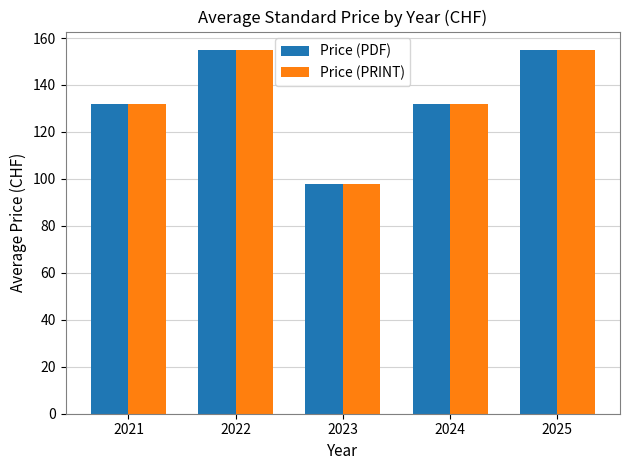

Is the value of Price (PRINT) at 2023 greater than the value of Price (PDF) at 2021?

No